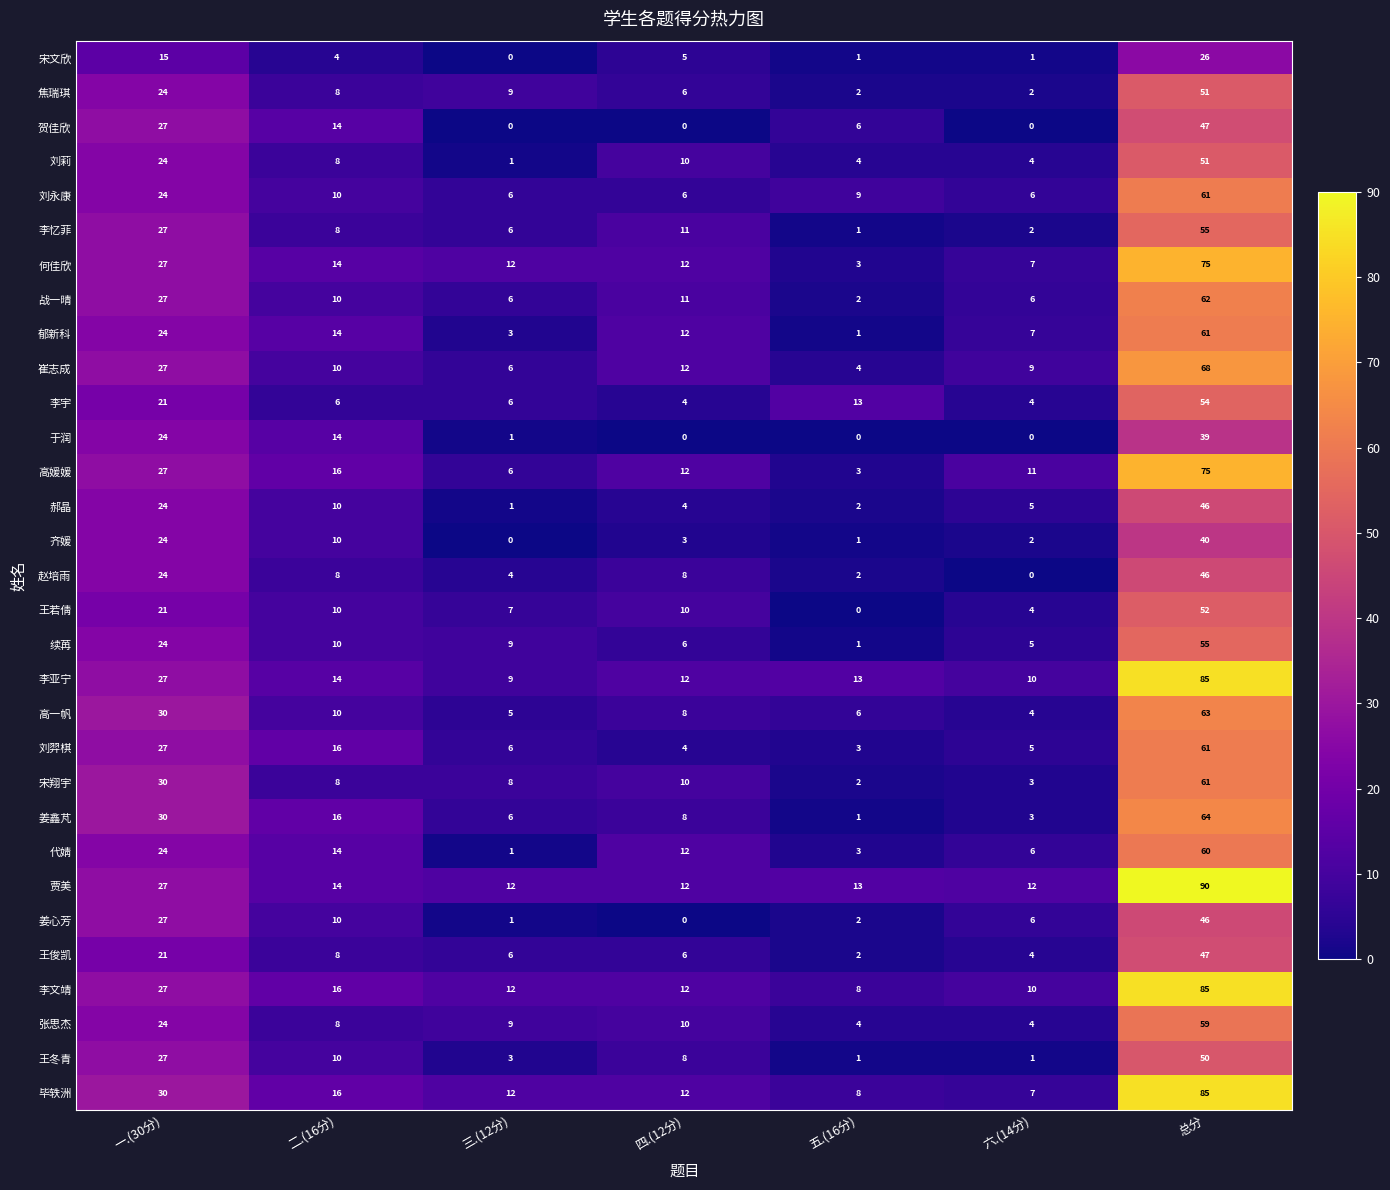

Is the value of 续苒 at 二.(16分) greater than the value of 贾美 at 总分?

No